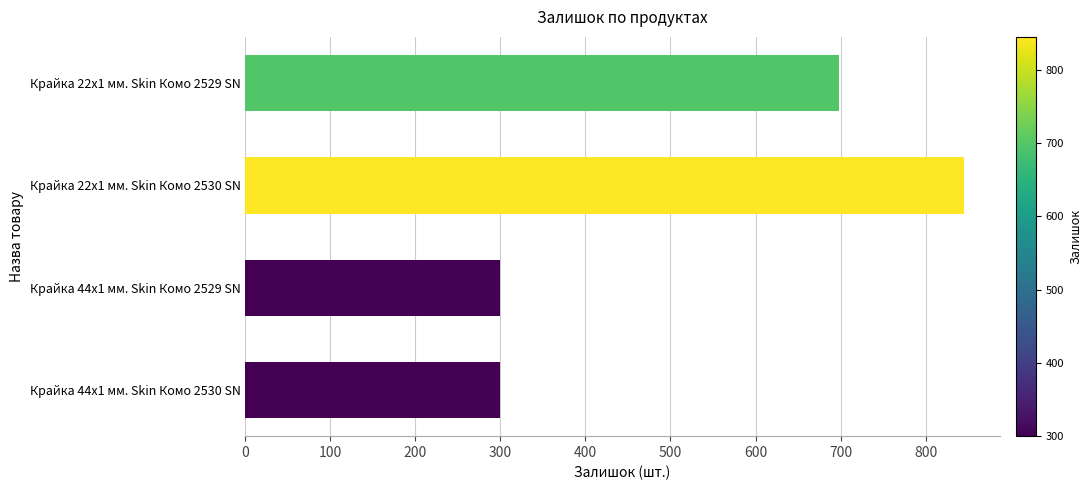

Count the values in the range 300 to 845.

4